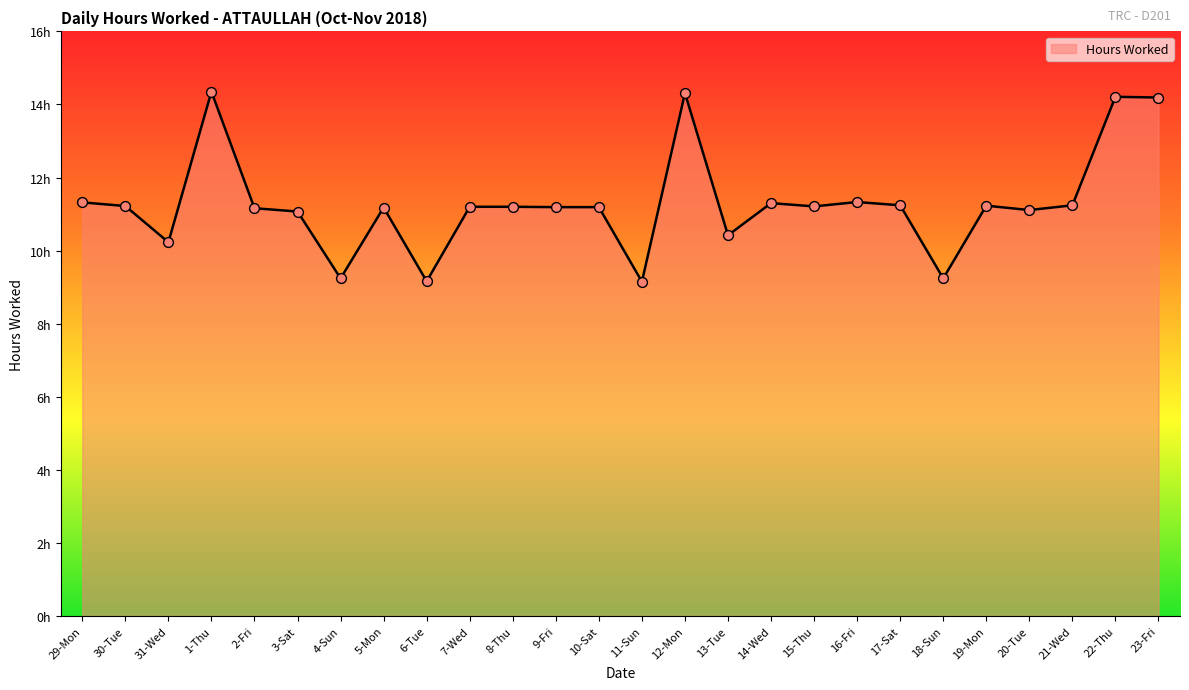

What is the ratio of the value at 7-Wed to the value at 13-Tue?

1.1